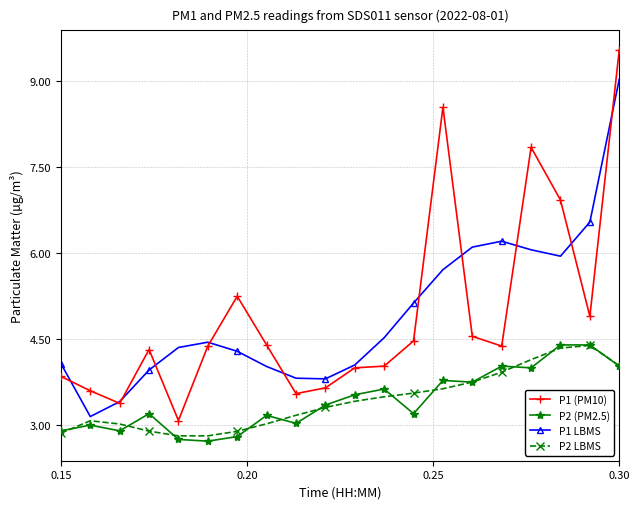

Which series has the widest spread of values?

P1 (PM10)